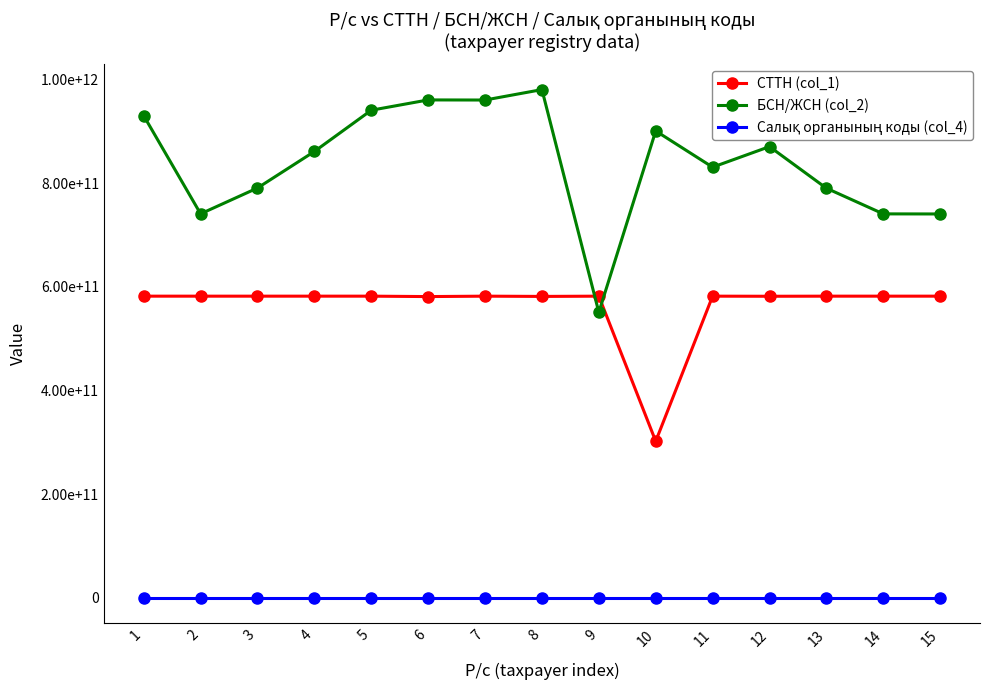

Between 6 and 13, which is larger?

13